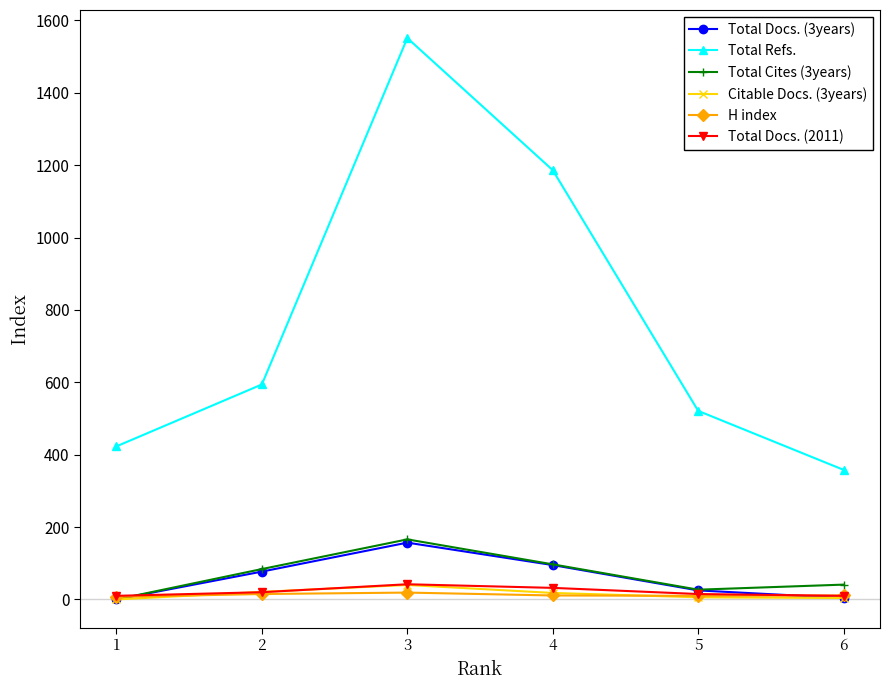

True or false: Total Docs. (3years) has more than 2 interior local peaks.

False